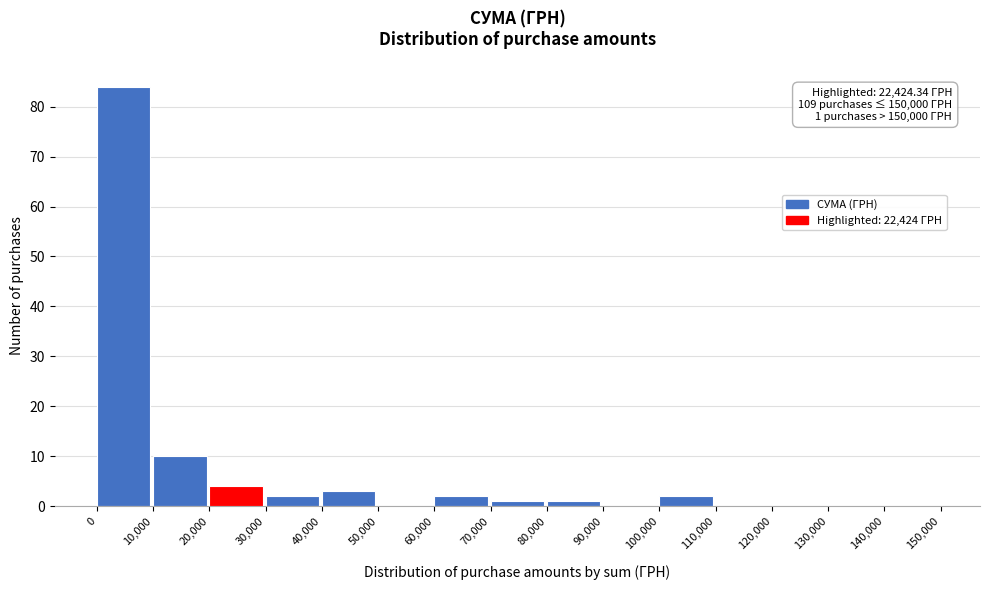

Which range on the x-axis has the tallest bar?

0 to 10,000